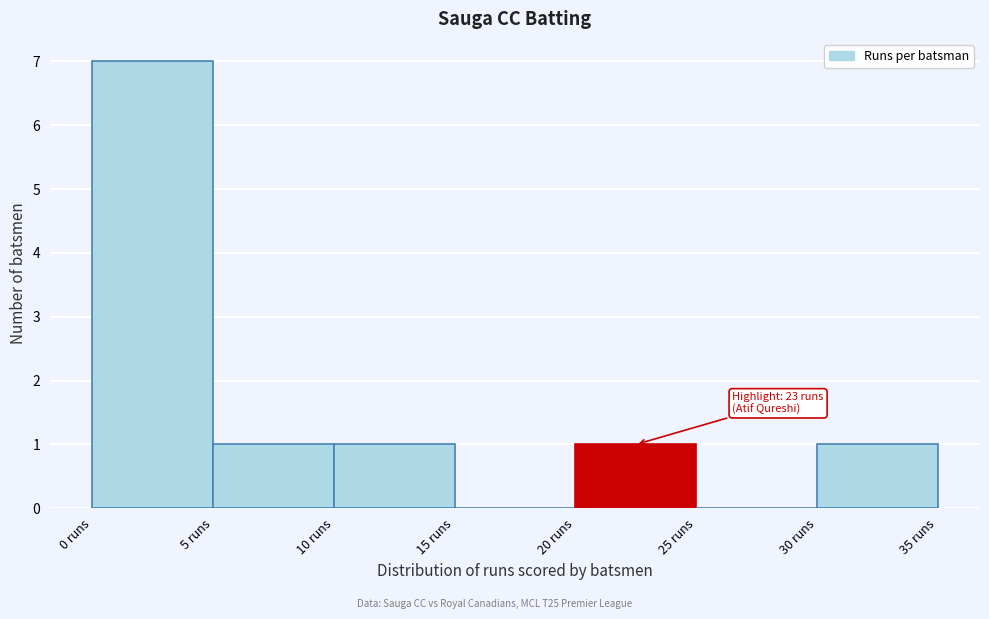

Which range on the x-axis has the tallest bar?

0 to 5